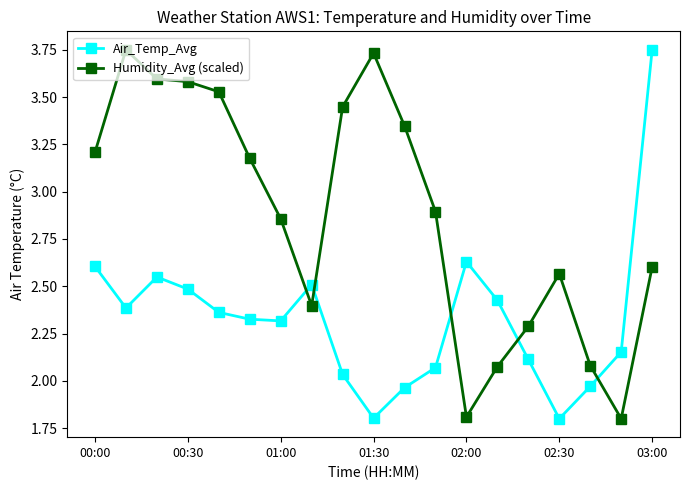

Which series has the largest total across all categories?

Humidity_Avg (scaled)